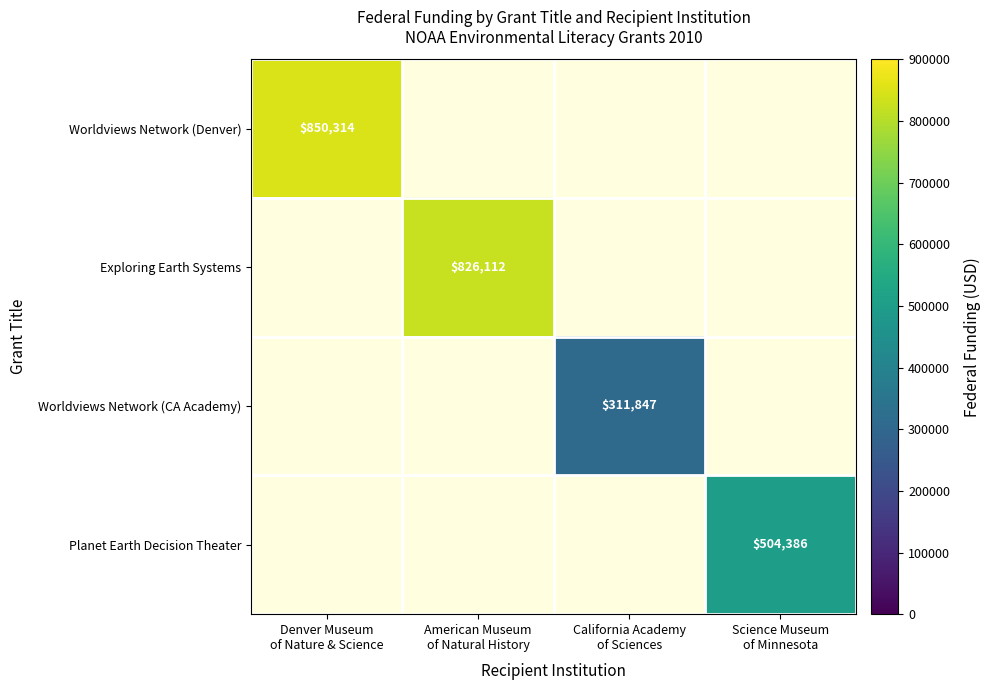

Is the value of Worldviews Network (Denver) at Science Museum of Minnesota greater than the value of Worldviews Network (CA Academy) at Science Museum of Minnesota?

No